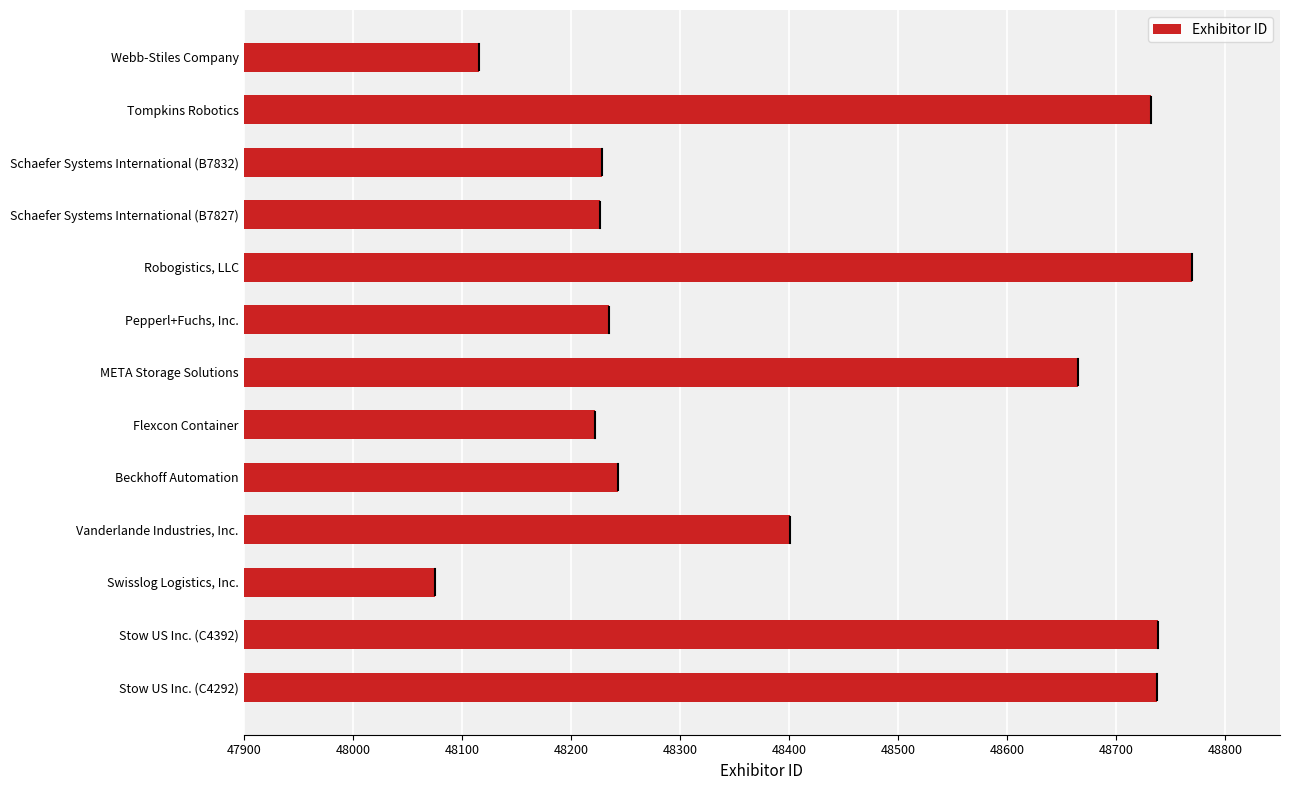

What is the difference between the maximum and second lowest values?

653